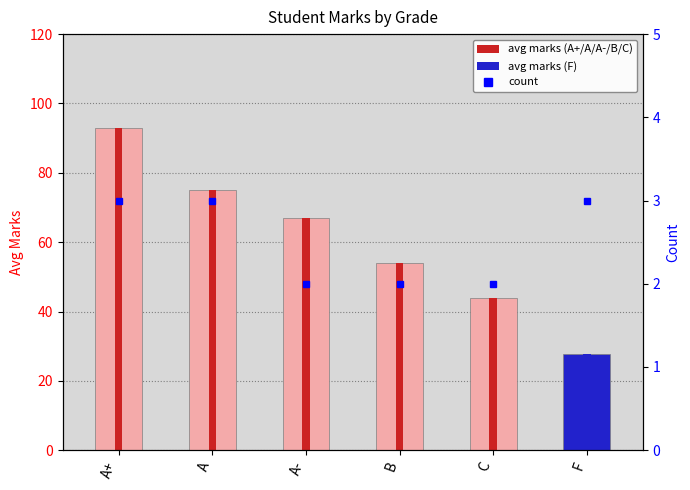

How many values in the count series are below 3?

3